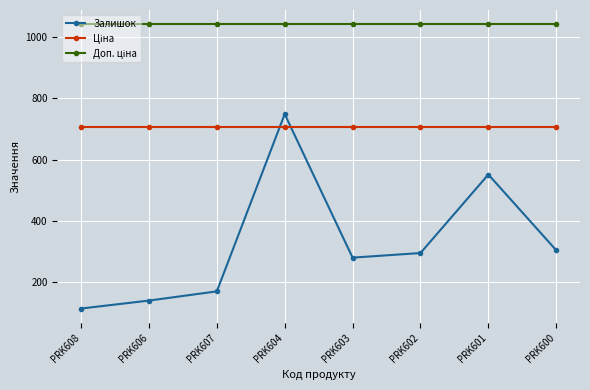

In Залишок, how many points are lower than both neighbors (excluding endpoints)?

1